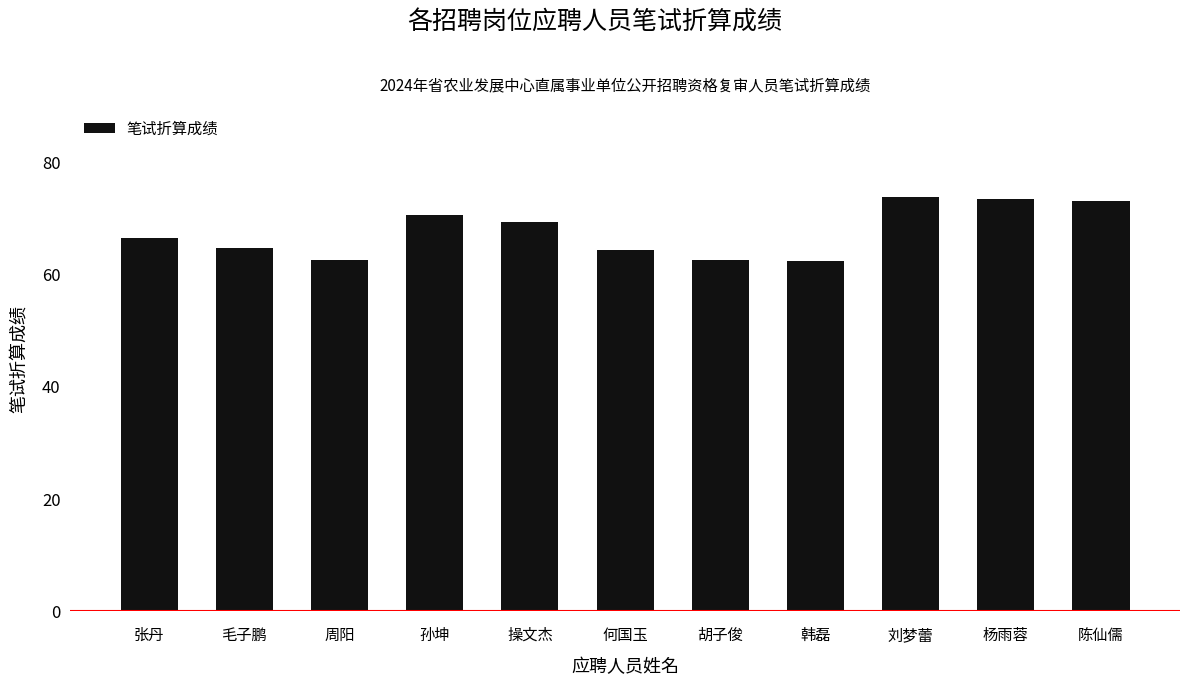

What is the label of the 8th bar from the left?

韩磊